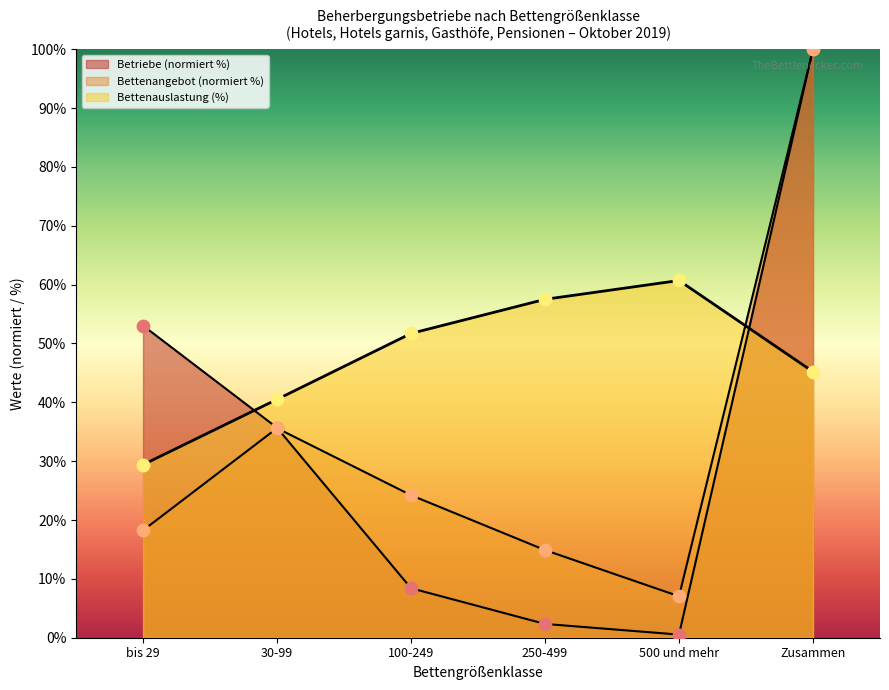

What is the total value across all series at Zusammen?

245.2